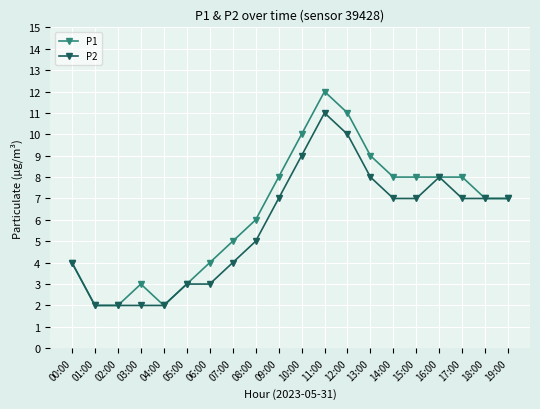

Is this an area chart (filled region under the line)?

No